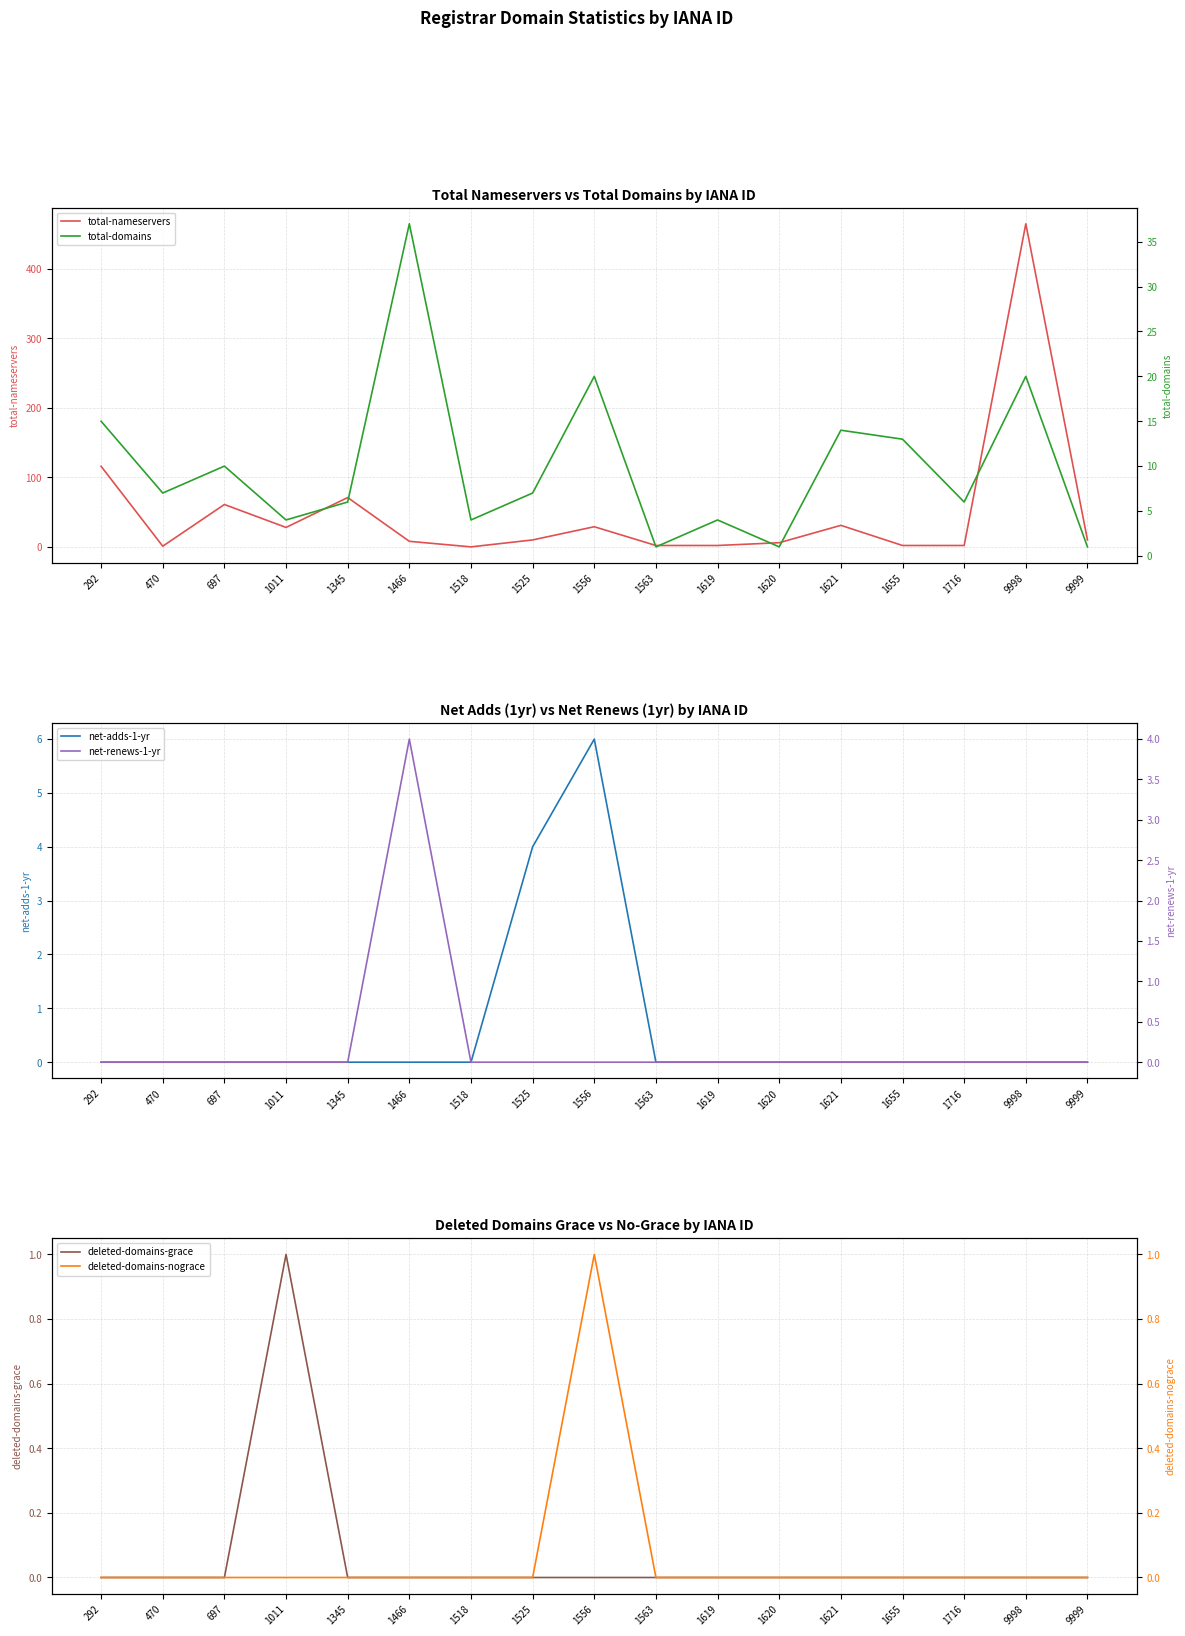

Reading left to right, extract all data points from this chart.

total-nameservers: 116	1	61	28	71	8	0	10	29	2	2	6	31	2	2	465	10
total-domains: 15	7	10	4	6	37	4	7	20	1	4	1	14	13	6	20	1
net-adds-1-yr: 0	0	0	0	0	0	0	4	6	0	0	0	0	0	0	0	0
net-renews-1-yr: 0	0	0	0	0	4	0	0	0	0	0	0	0	0	0	0	0
deleted-domains-grace: 0	0	0	1	0	0	0	0	0	0	0	0	0	0	0	0	0
deleted-domains-nograce: 0	0	0	0	0	0	0	0	1	0	0	0	0	0	0	0	0